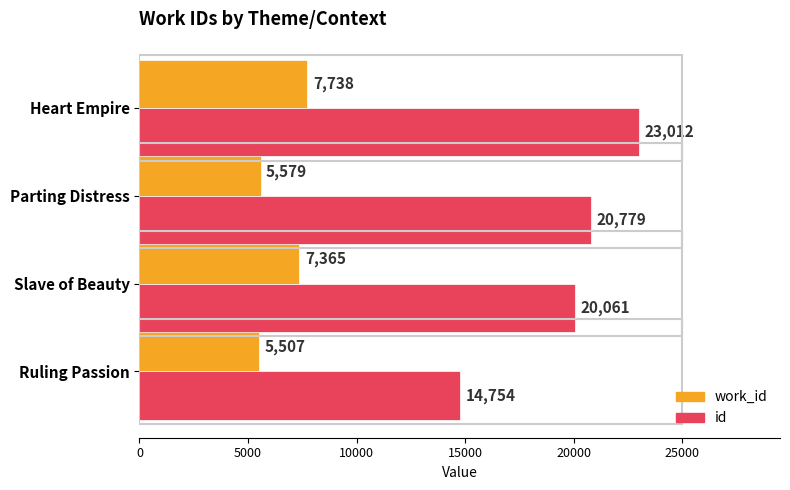

Which series has the largest total across all categories?

id